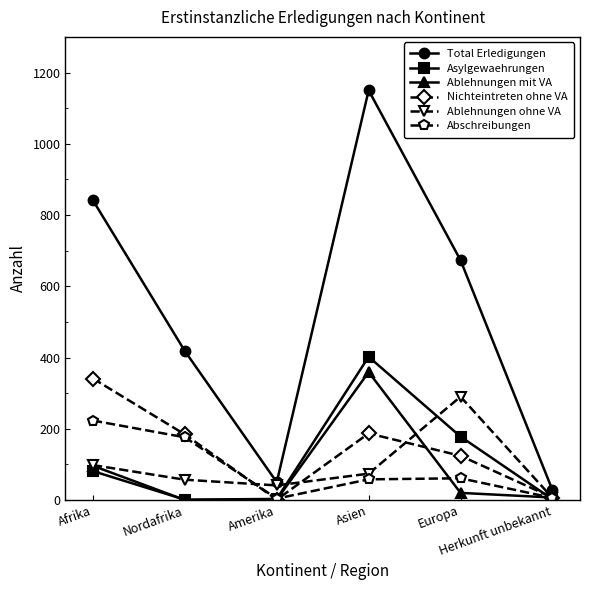

Where is the first local minimum for Total Erledigungen?

Amerika